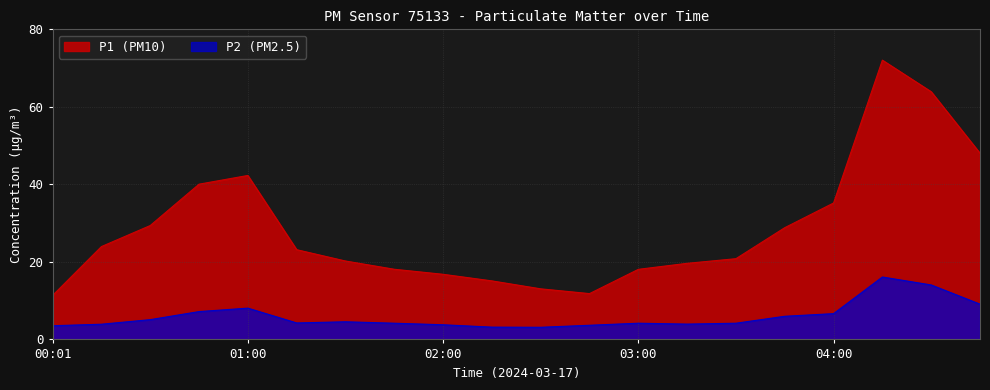

Is the value of P2 at 00:30 greater than the value of P1 at 03:30?

No